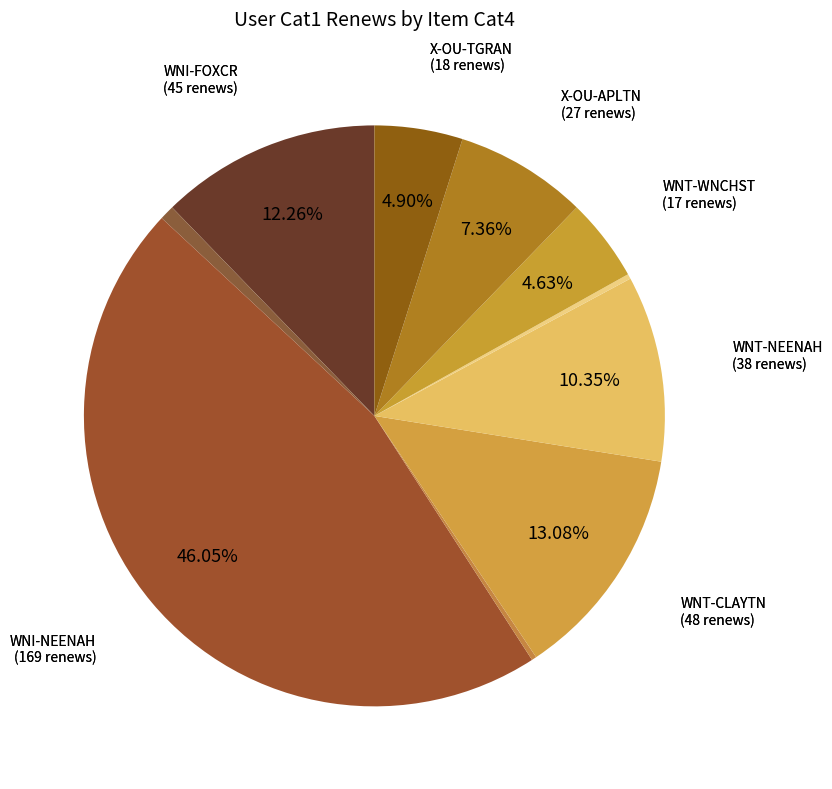

Rank the categories by value from highest to lowest.

WNI-NEENAH, WNT-CLAYTN, WNI-FOXCR, WNT-NEENAH, X-OU-APLTN, X-OU-TGRAN, WNT-WNCHST, WNI-MENASH, WNT-BLCKWF, WNT-VINELD